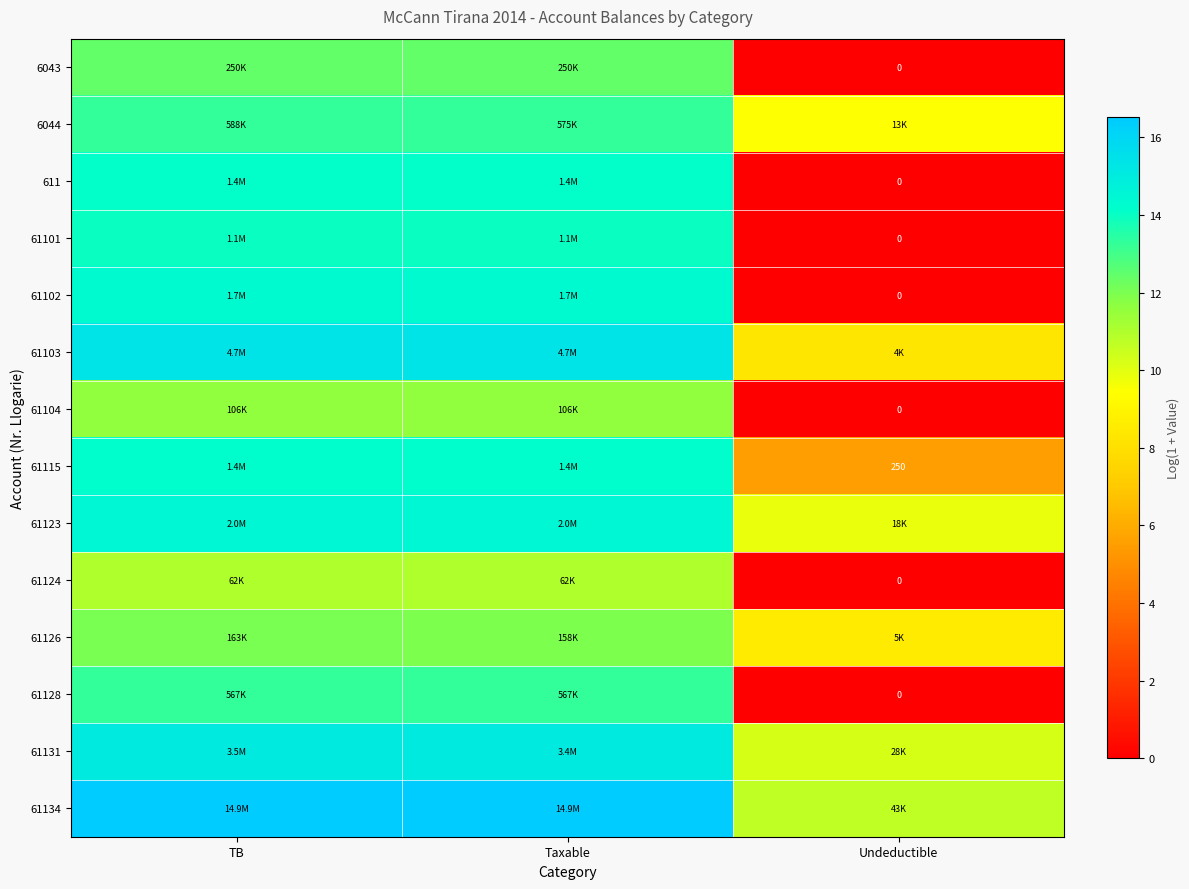

Is the value of 61124 at TB greater than the value of 61131 at Undeductible?

Yes